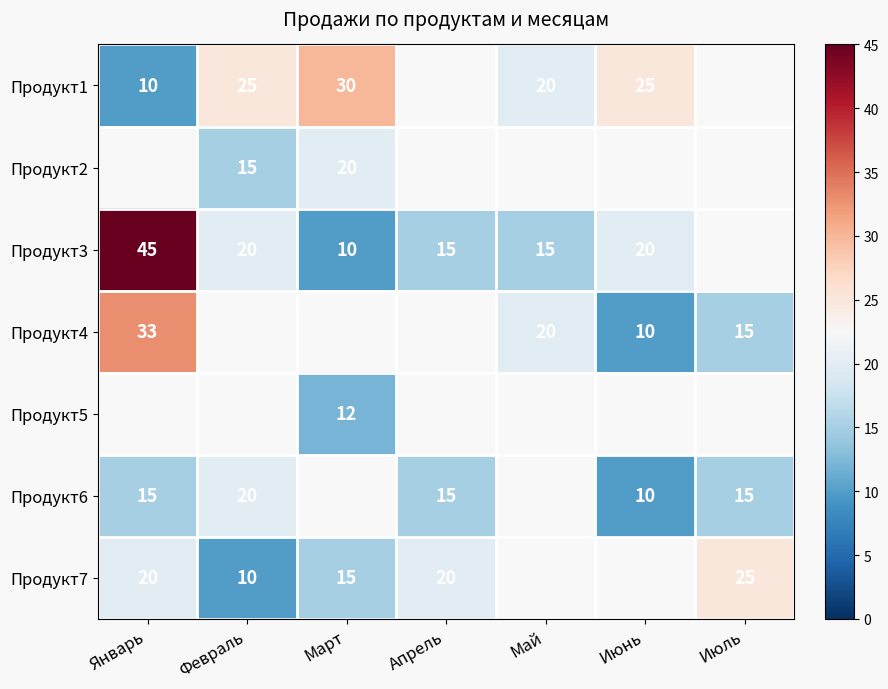

Is the value of Продукт3 at Январь greater than the value of Продукт1 at Январь?

Yes